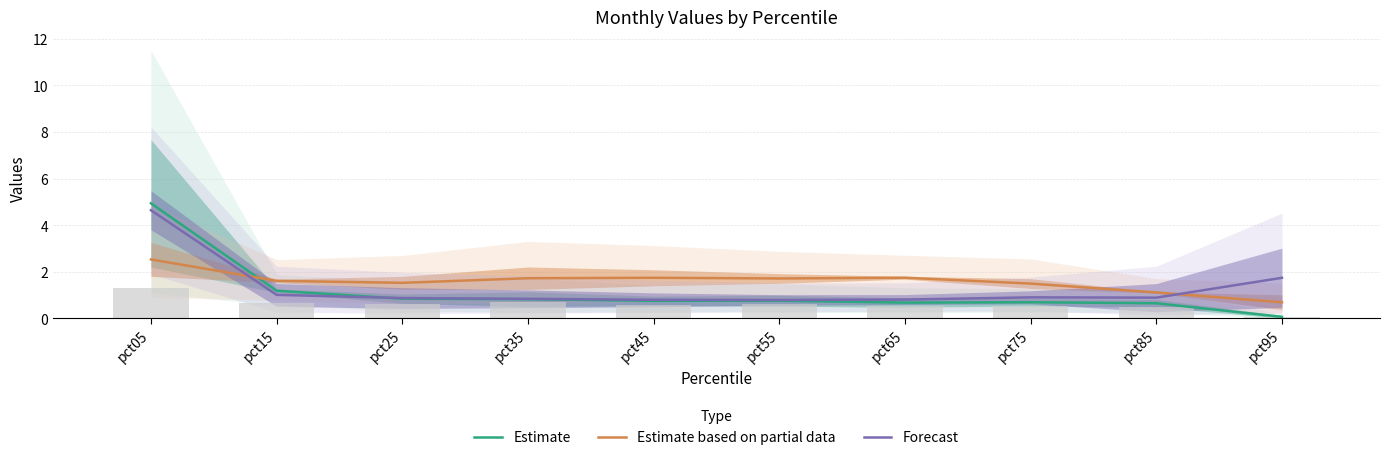

Is the value of Forecast at pct95 greater than the value of Estimate based on partial data at pct35?

Yes